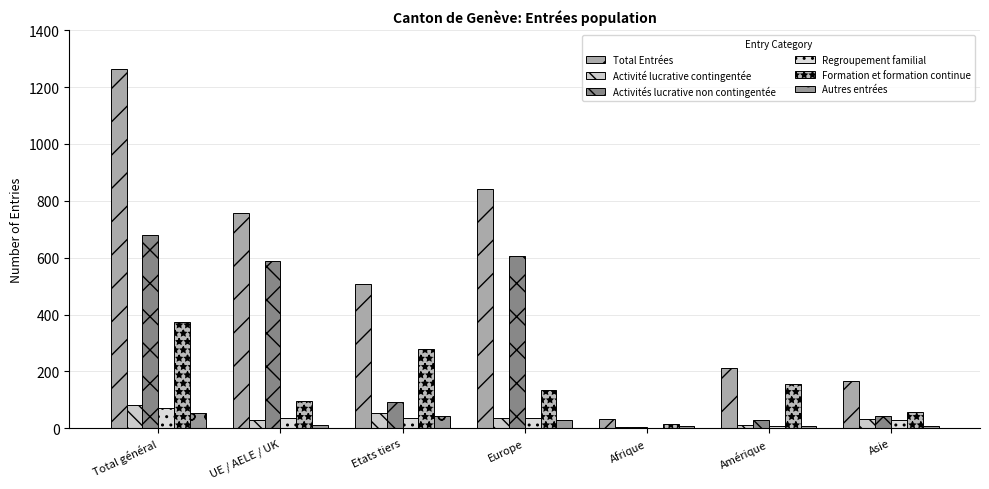

What is the difference between the Activités lucrative non contingentée values at Etats tiers and Amérique?

65